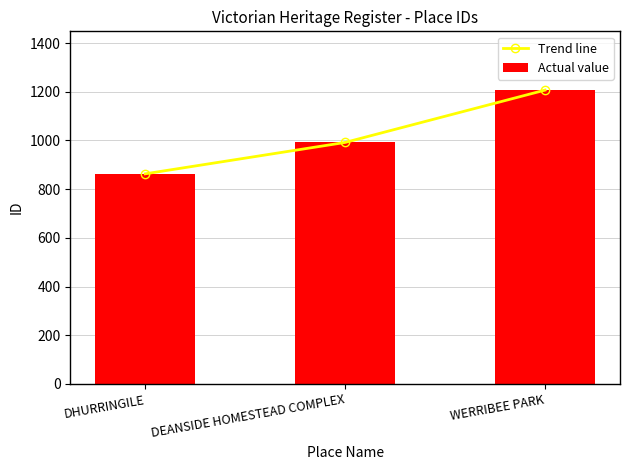

The value of Actual value at DHURRINGILE is 1451. True or false?

False